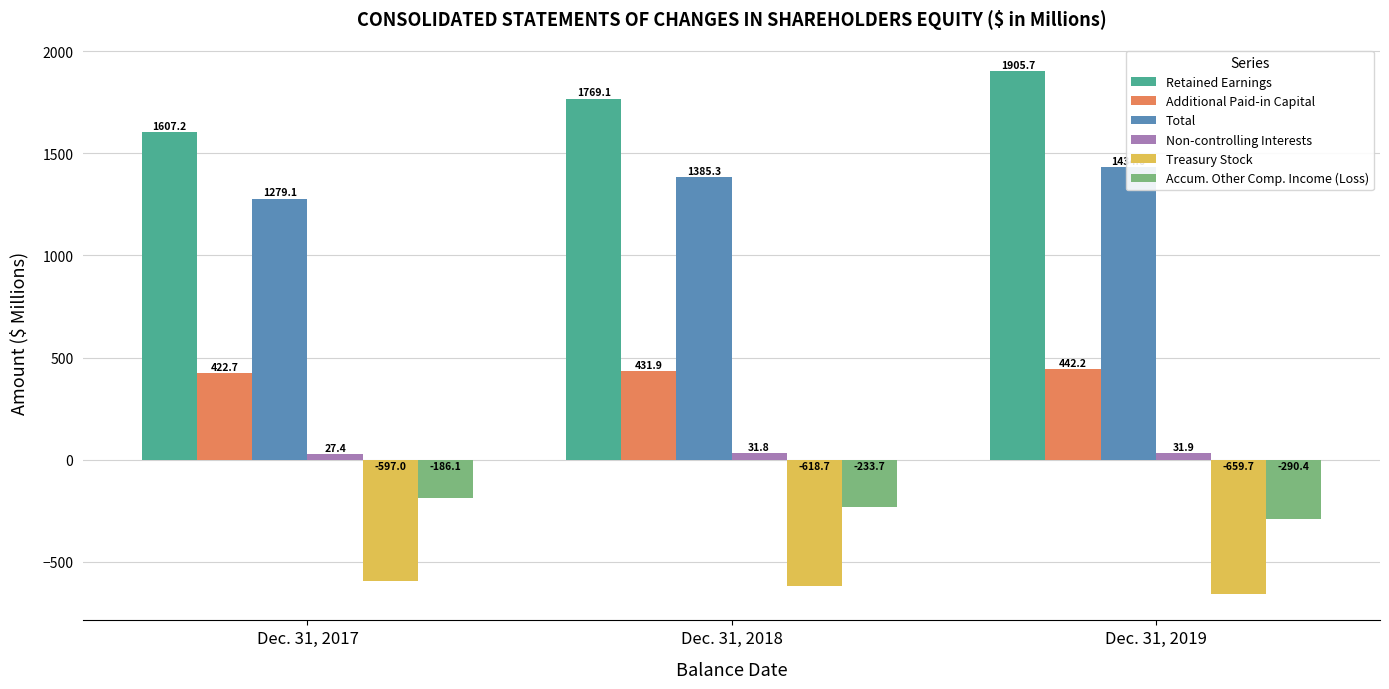

At Dec. 31, 2017, list the series in order from smallest to largest.

Treasury Stock, Accum. Other Comp. Income (Loss), Non-controlling Interests, Additional Paid-in Capital, Total, Retained Earnings